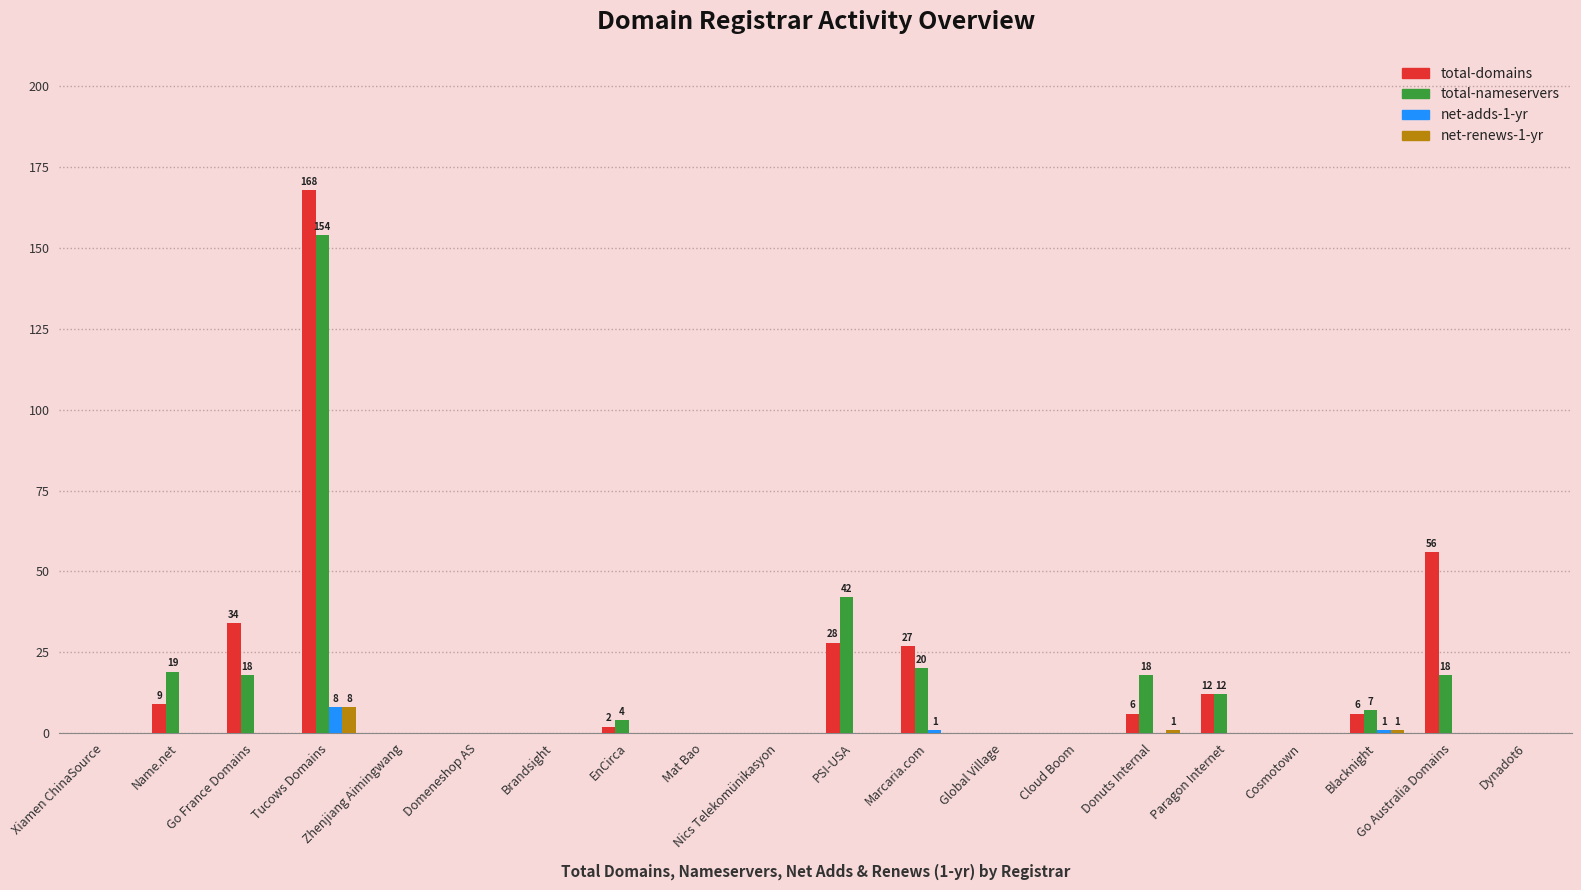

What are all the series names shown in the legend?

total-domains, total-nameservers, net-adds-1-yr, net-renews-1-yr